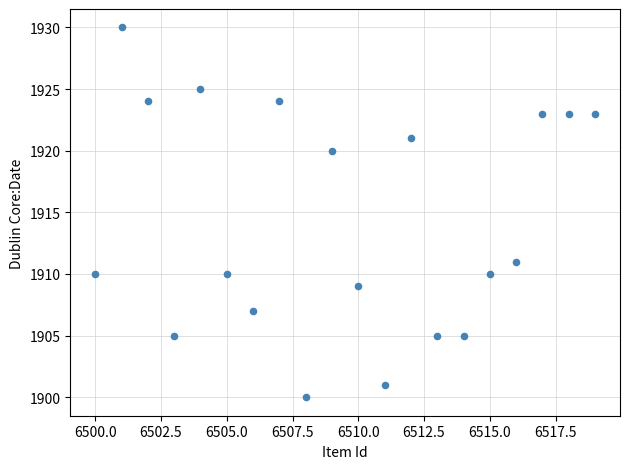

What Y value in the scatter plot is closest to 1915?

1911